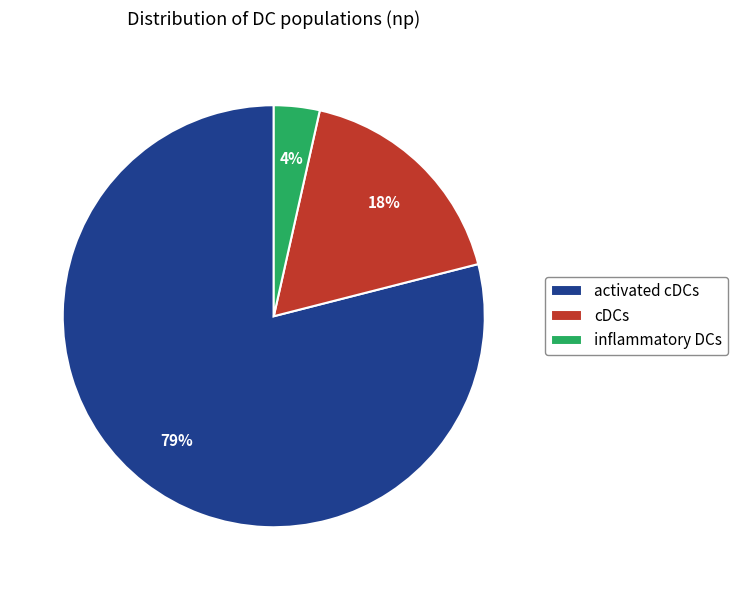

Rank the categories by value from highest to lowest.

activated cDCs, cDCs, inflammatory DCs